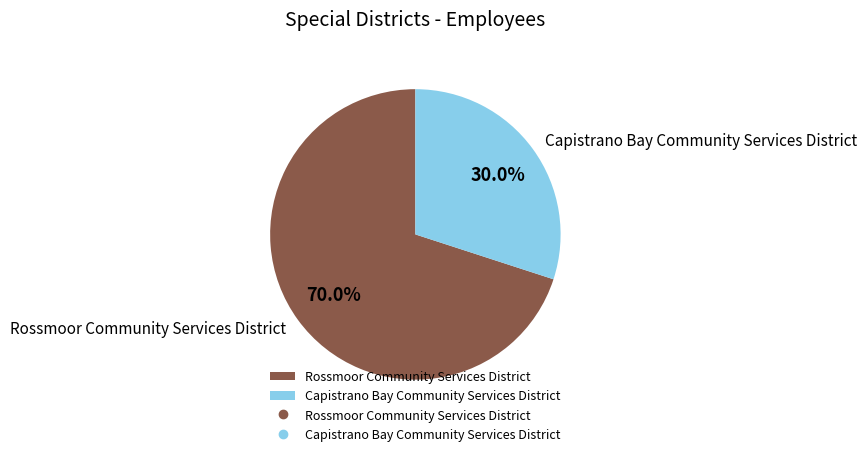

What is the ratio of the value at Capistrano Bay Community Services District to the value at Rossmoor Community Services District?

0.4